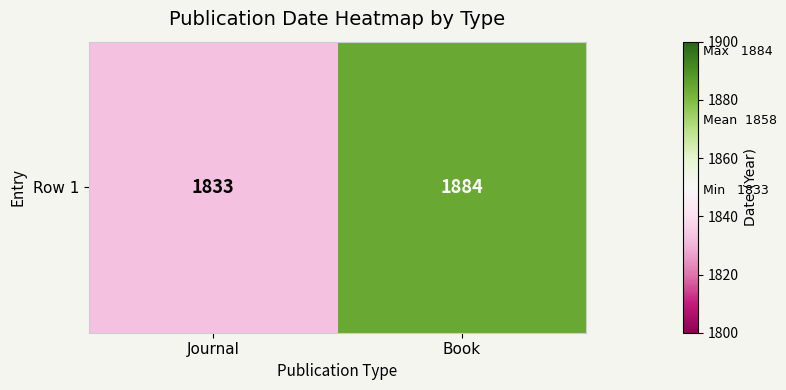

Approximately how many times larger is the value at Journal compared to Book?

1.0